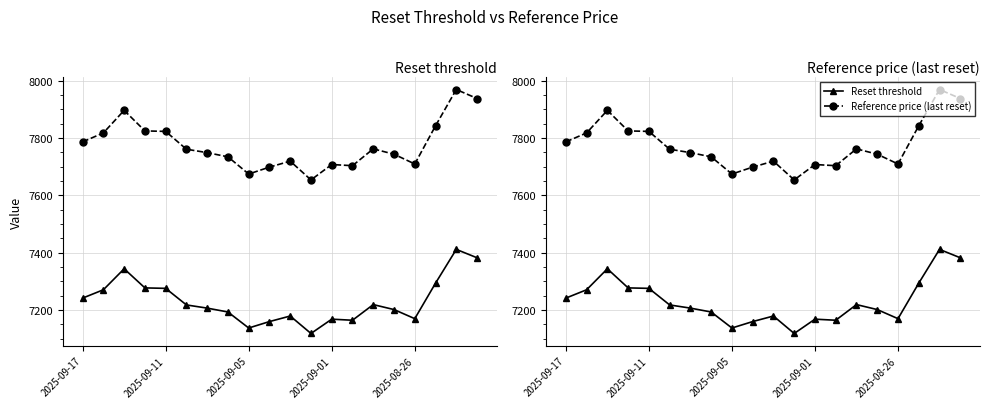

Read the Reference price (last reset) value at 5.

7761.3